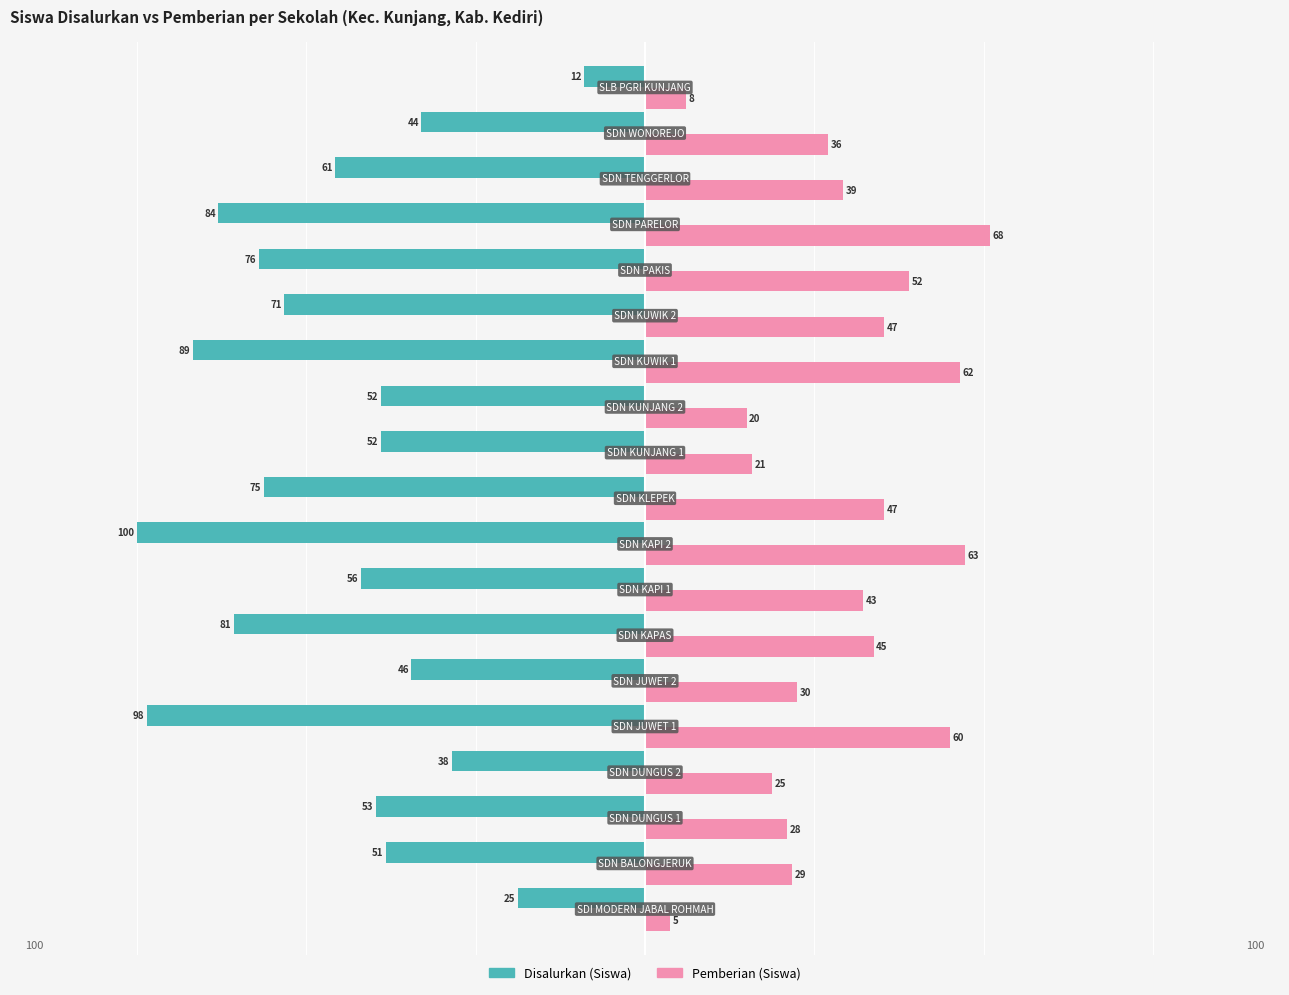

List the series in order of their peak value, lowest first.

Disalurkan (Siswa), Pemberian (Siswa)